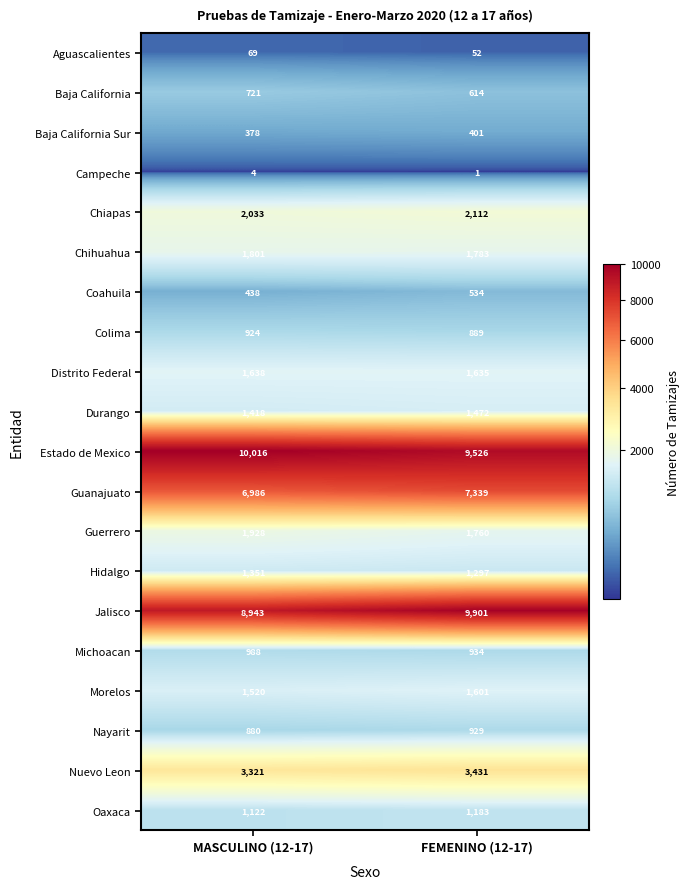

What is the approximate value of Durango at MASCULINO (12-17), to the nearest 5?

1420